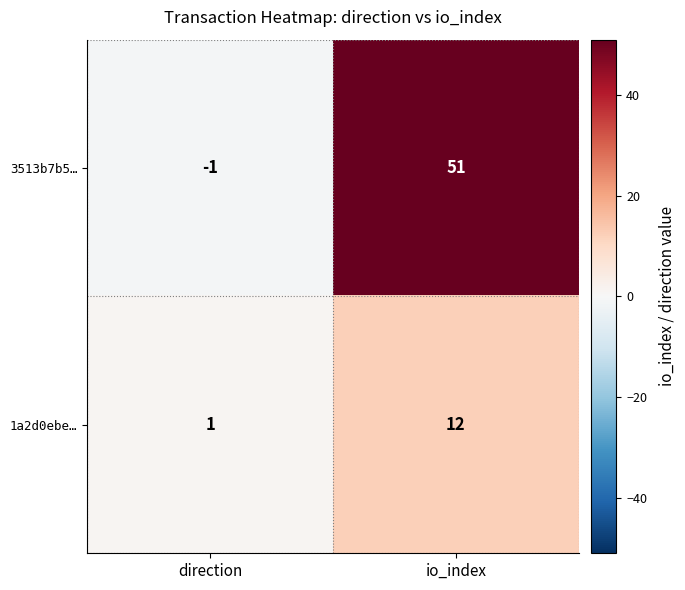

How many data points does each series have?

2